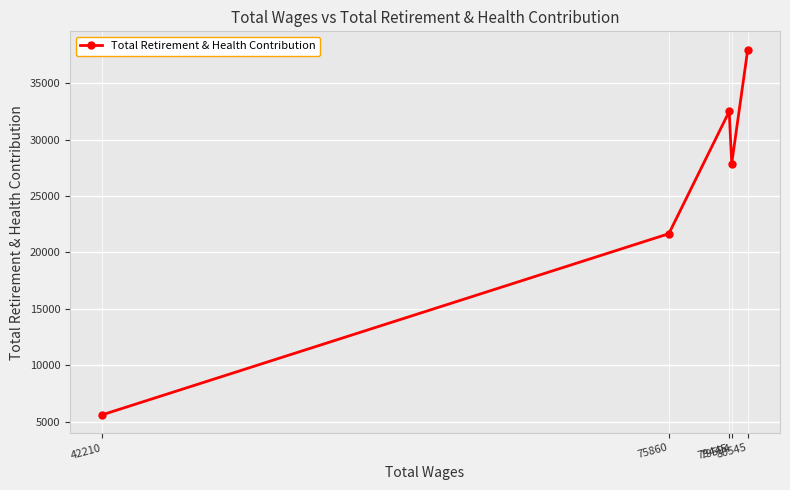

Rank the categories by value from highest to lowest.

80545, 79445, 79594, 75860, 42210